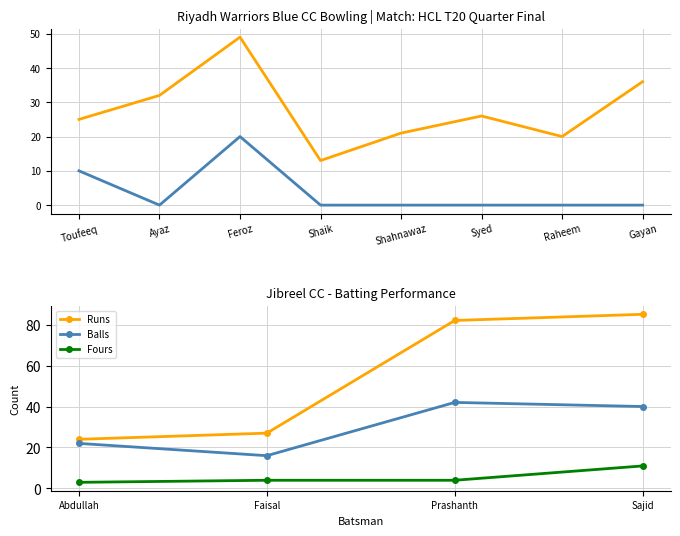

True or false: Runs and Wickets intersect in this chart.

False